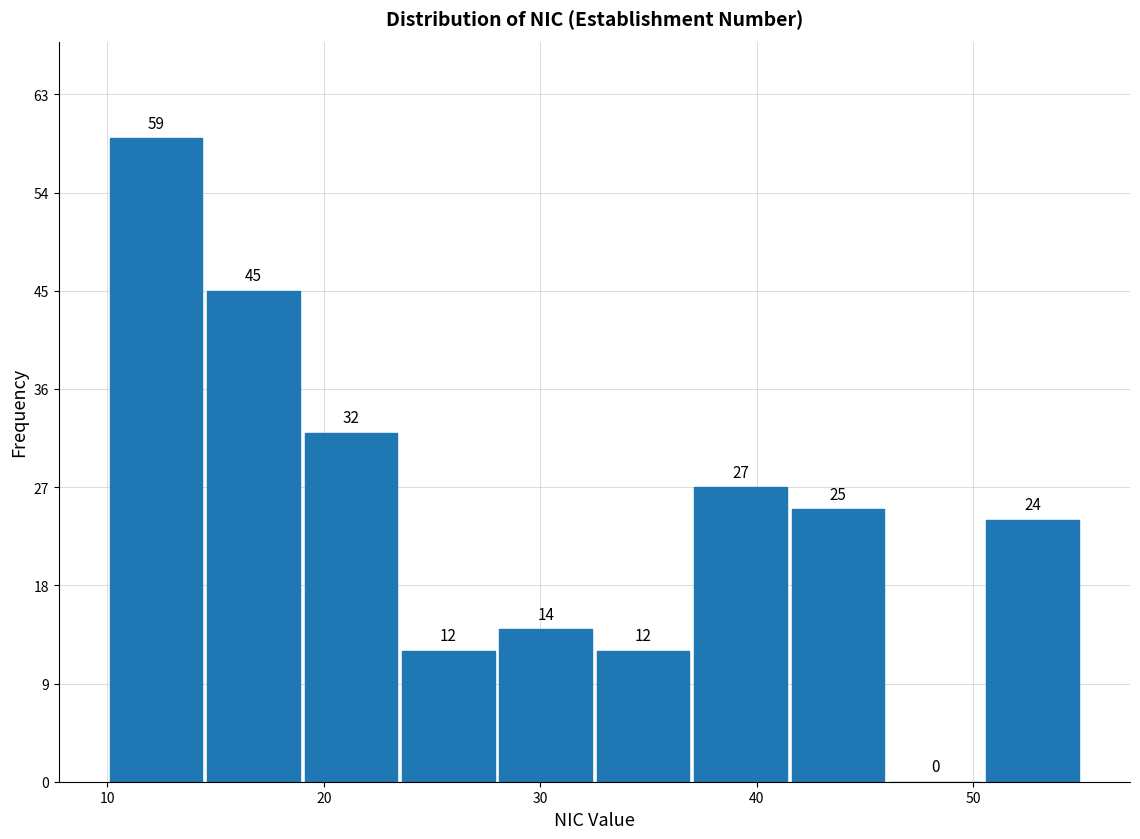

Reading left to right, list every bar in this chart as the range it spans on the x-axis followed by its height. The bar edges are not printed on the chart, so give them approximately, as read against the axis.

10.0 to 14.5: 59
14.5 to 19.0: 45
19.0 to 23.5: 32
23.5 to 28.0: 12
28.0 to 32.5: 14
32.5 to 37.0: 12
37.0 to 41.5: 27
41.5 to 46.0: 25
46.0 to 50.5: 0
50.5 to 55.0: 24